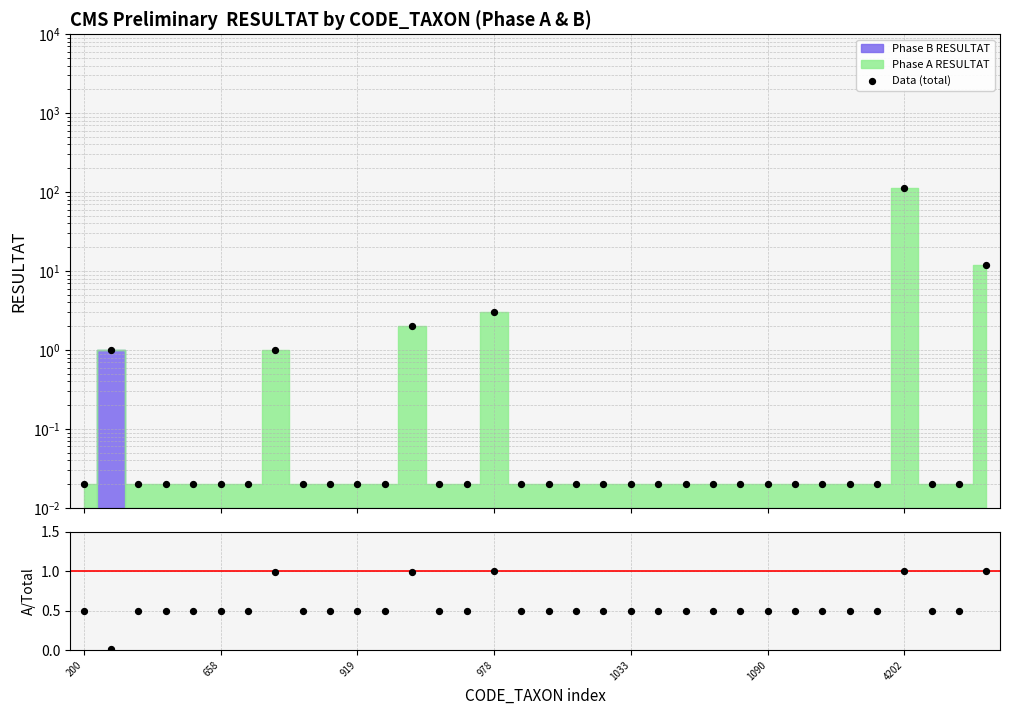

Is the value of Data (total) at 1033 greater than the value of A / Total at 9?

No